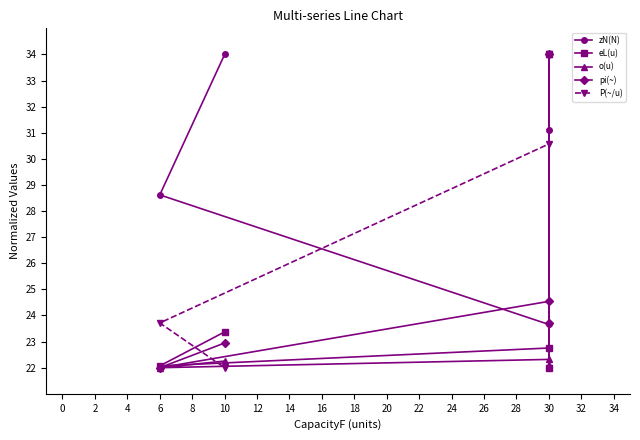

Does the chart have visible grid lines?

No